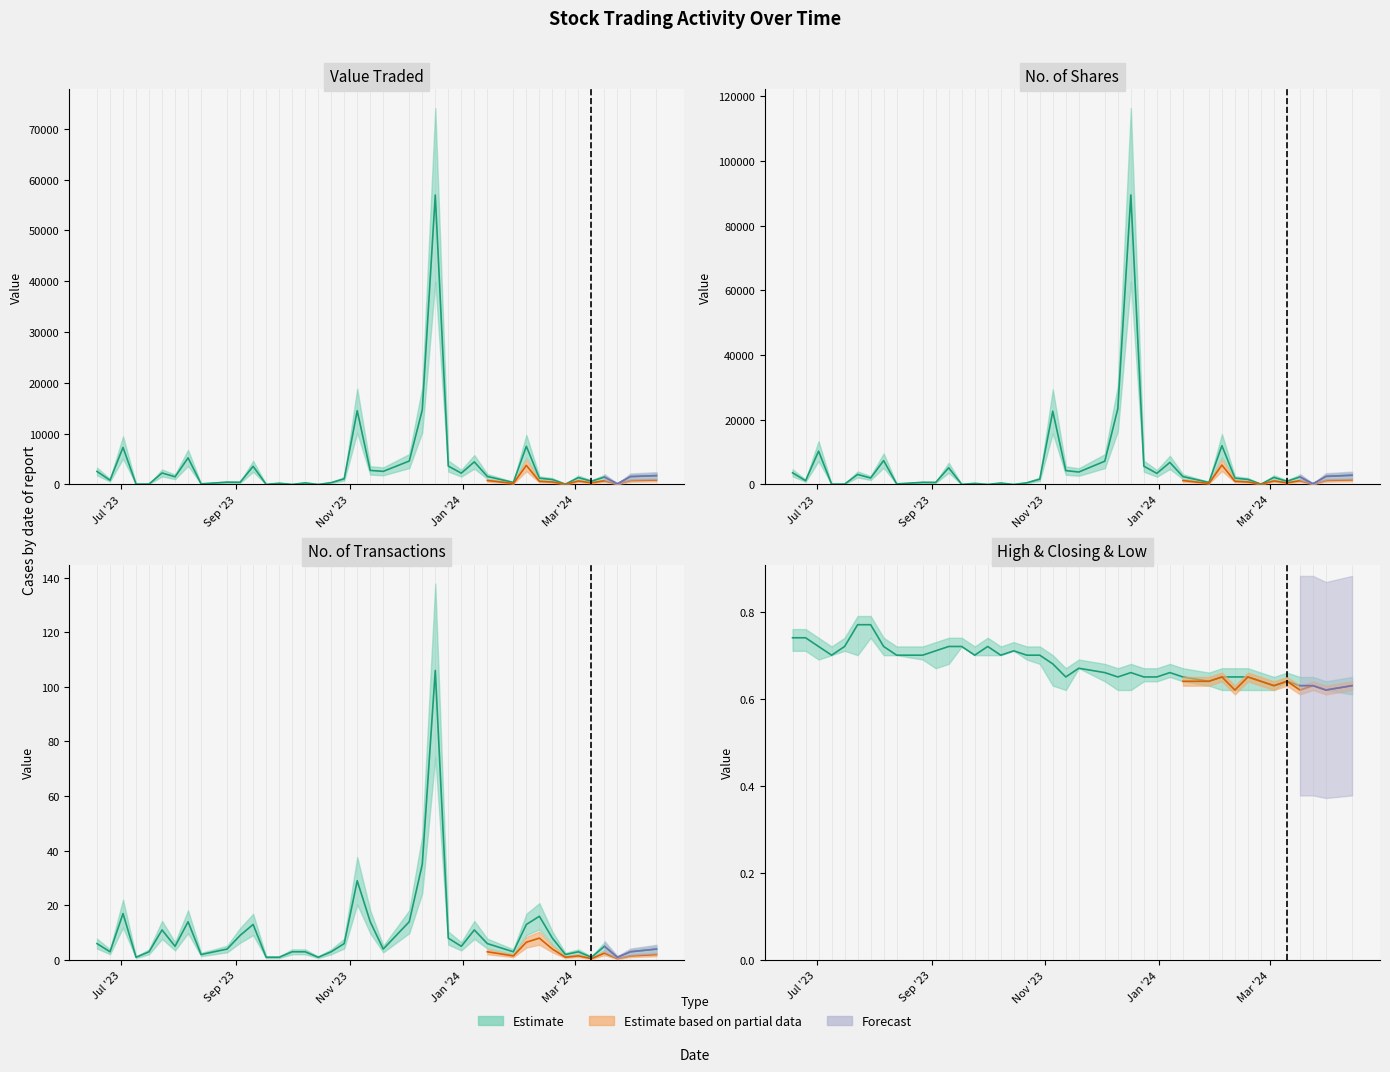

Count the Low values in the range 0 to 1.

40